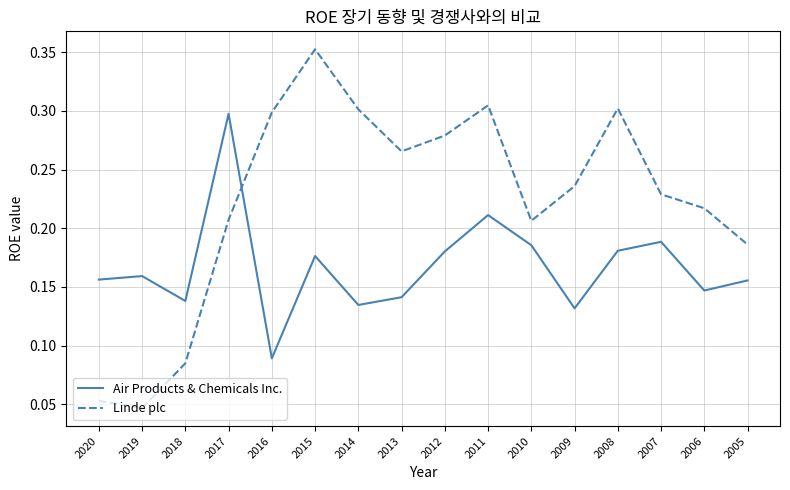

Between which two adjacent categories do Air Products & Chemicals Inc. and Linde plc first intersect?

2017 and 2016